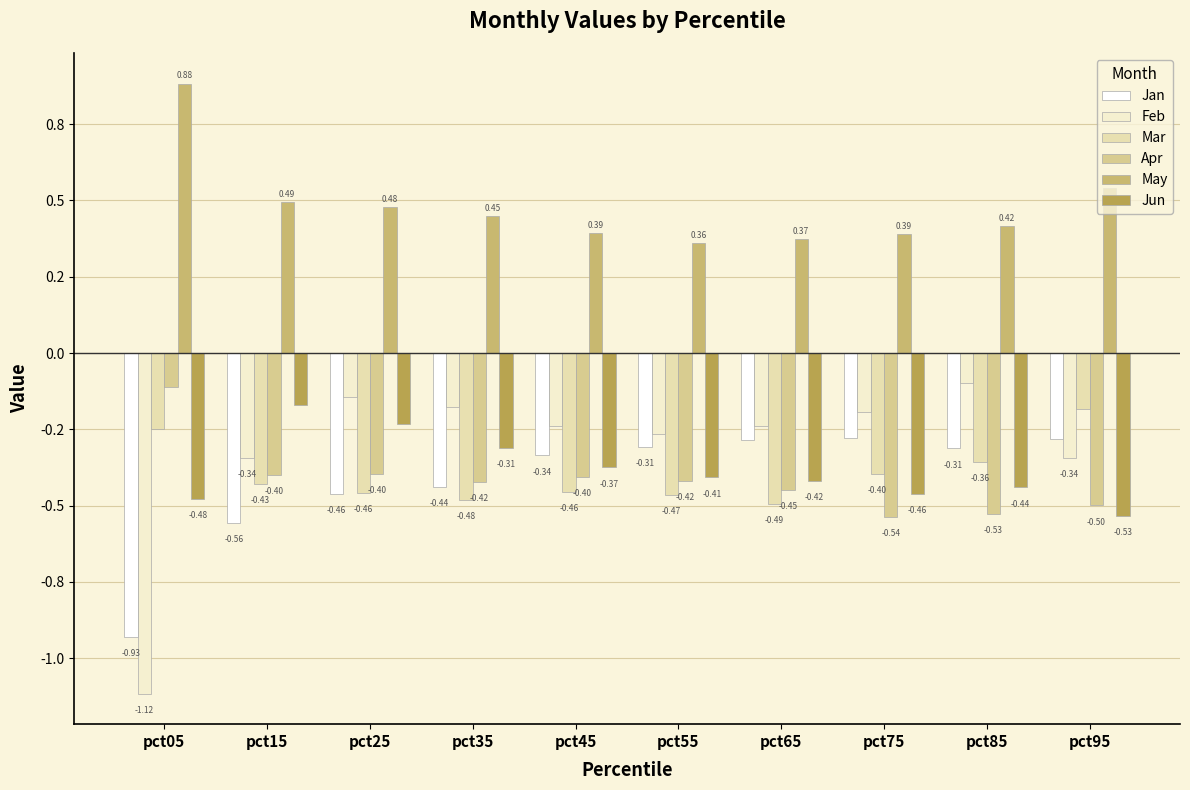

What is the difference between the Jan values at pct45 and pct95?

0.1